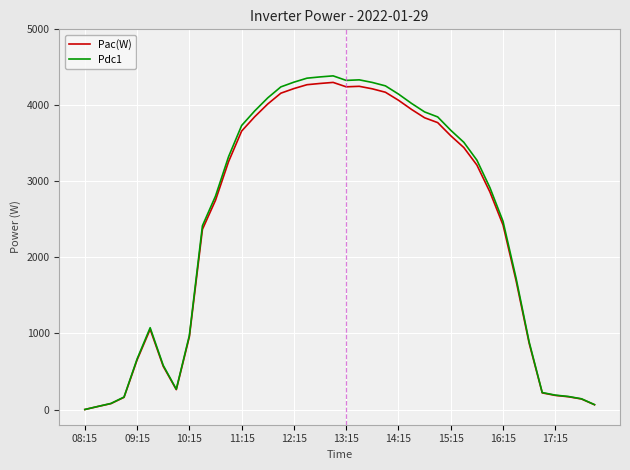

Which series has the widest spread of values?

Pdc1